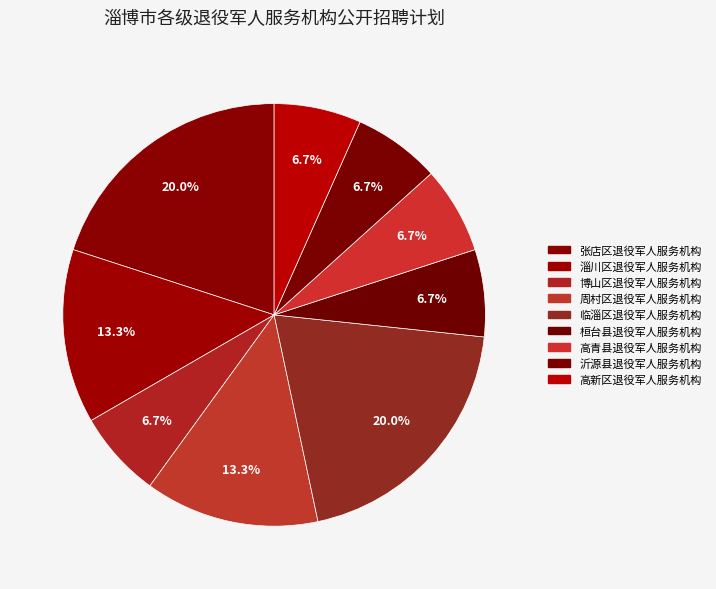

How many segments does this pie chart have?

9